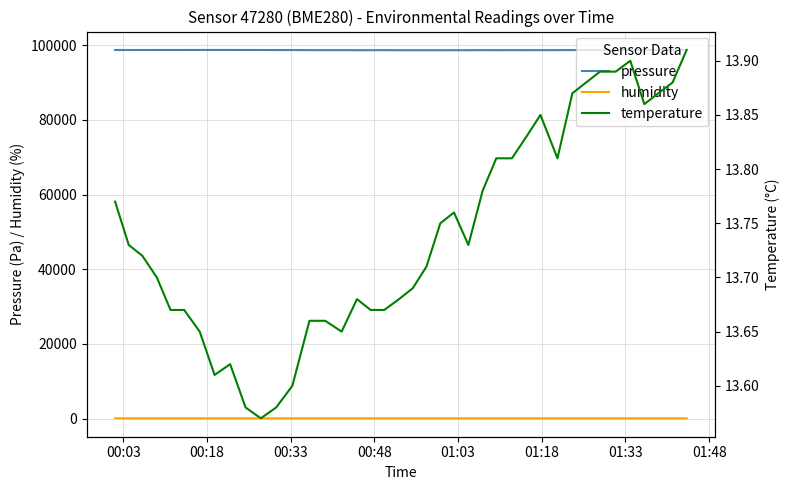

True or false: humidity and pressure intersect in this chart.

False